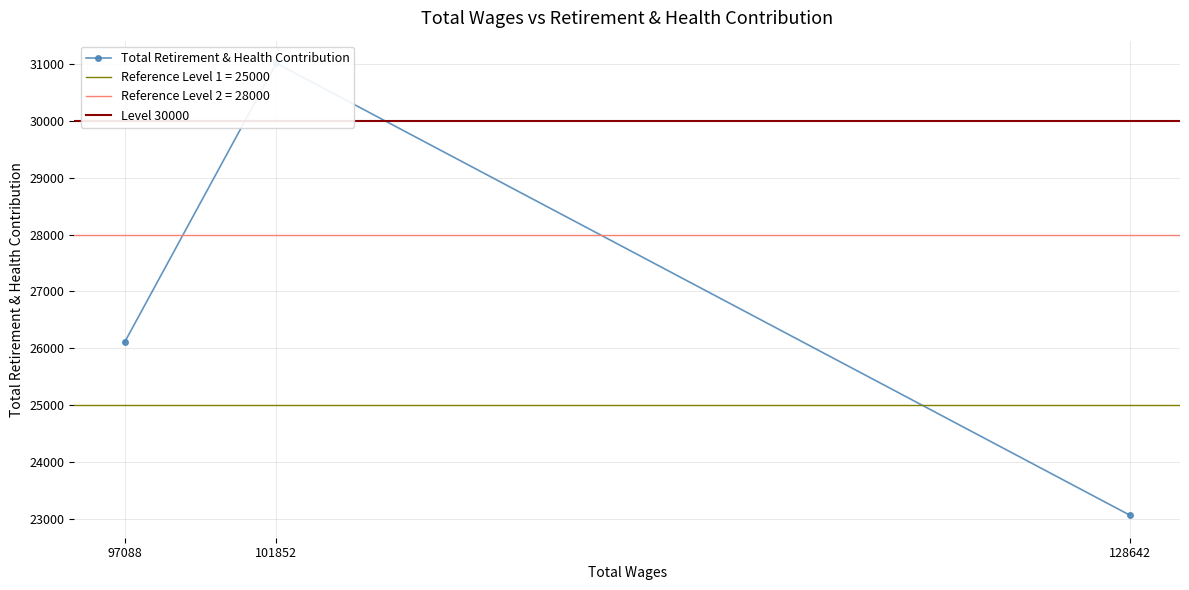

Count the number of data series in this chart.

1